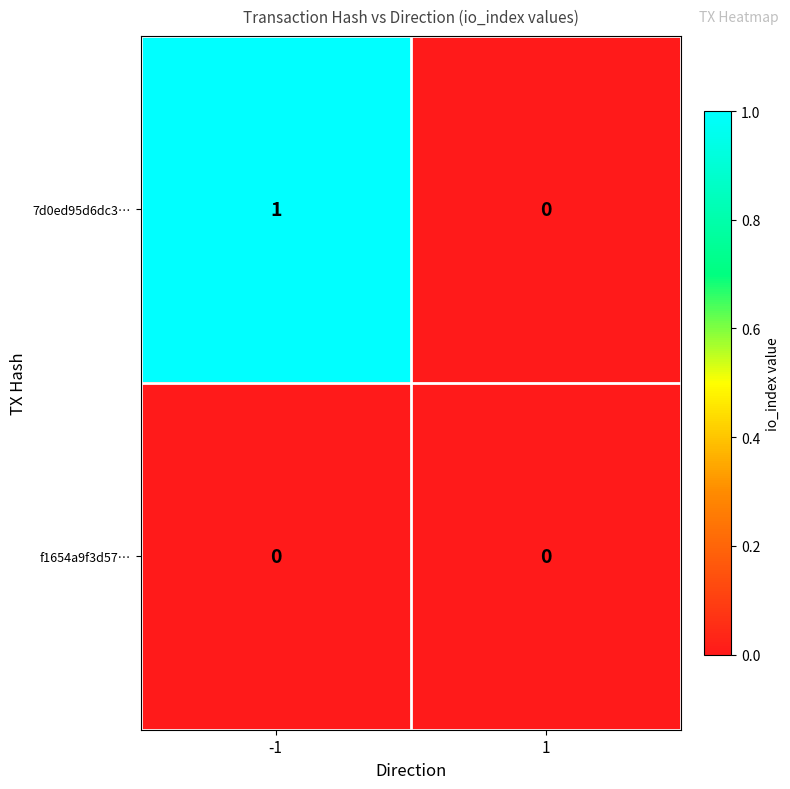

Which label corresponds to the largest value in the chart?

-1